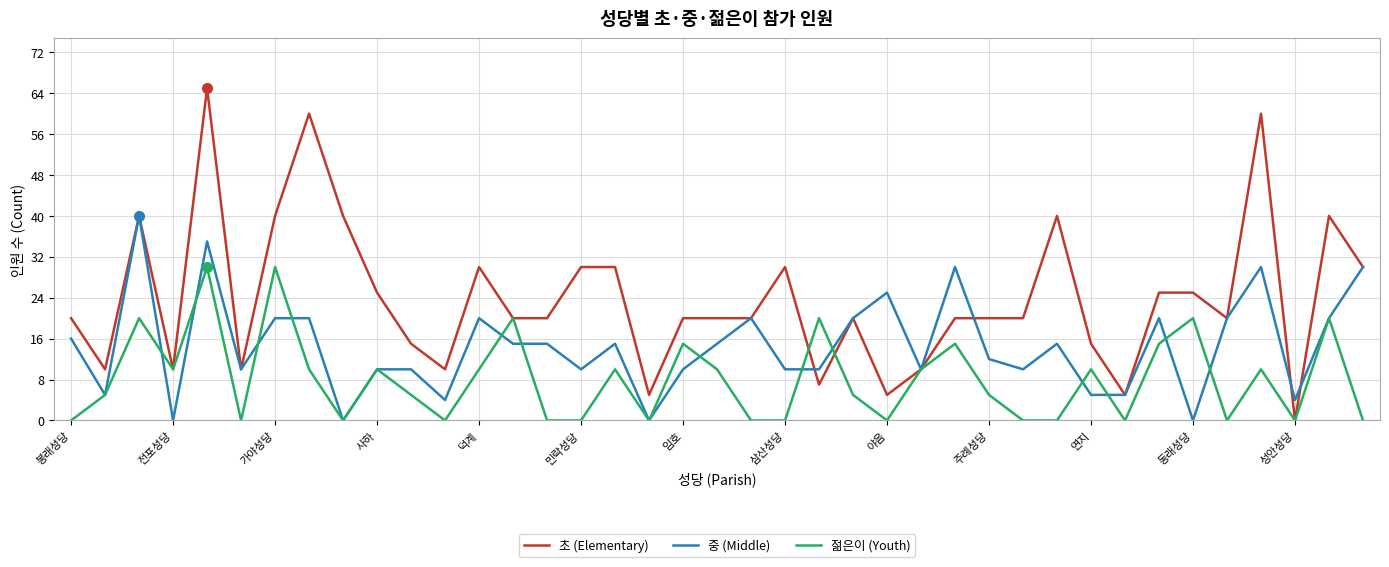

Which series has the largest total across all categories?

초 (Elementary)